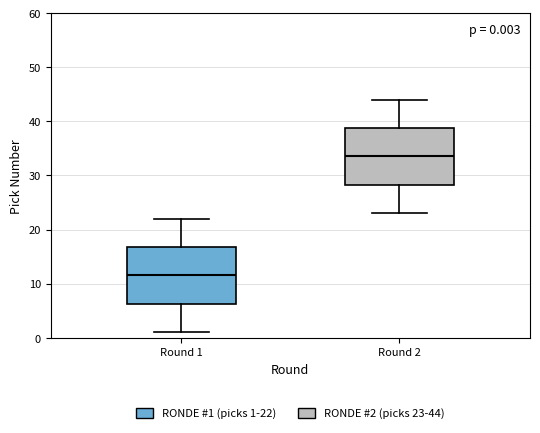

Which box's median line is the highest?

Round 2